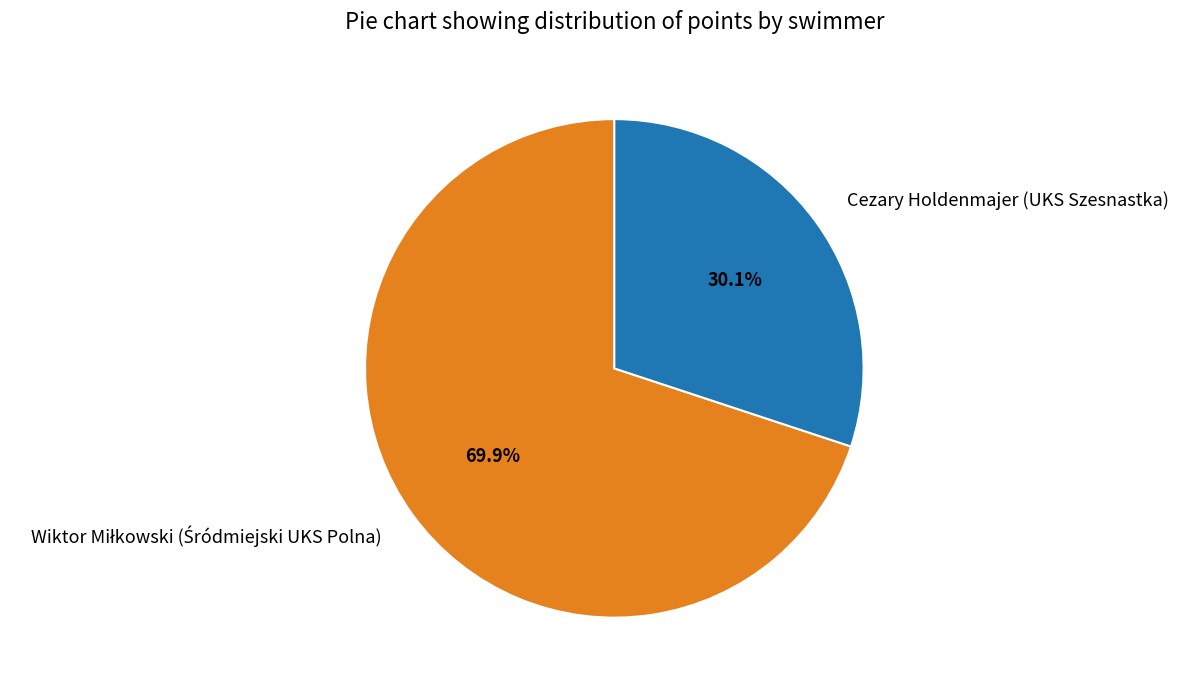

Which slice is the smallest?

Cezary Holdenmajer (UKS Szesnastka)